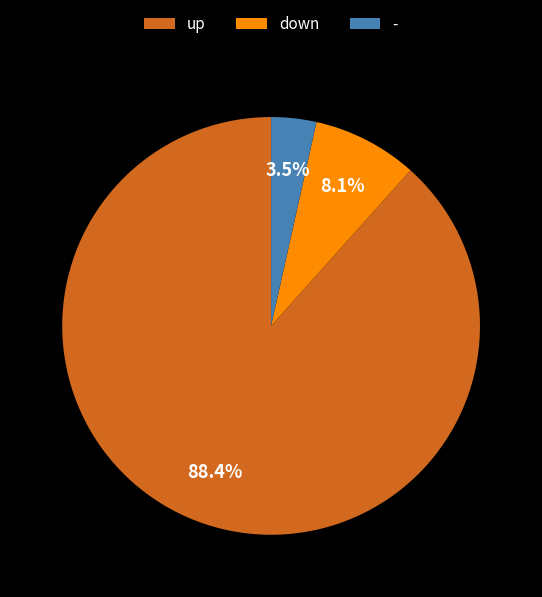

Which category has the smallest portion of the pie?

-